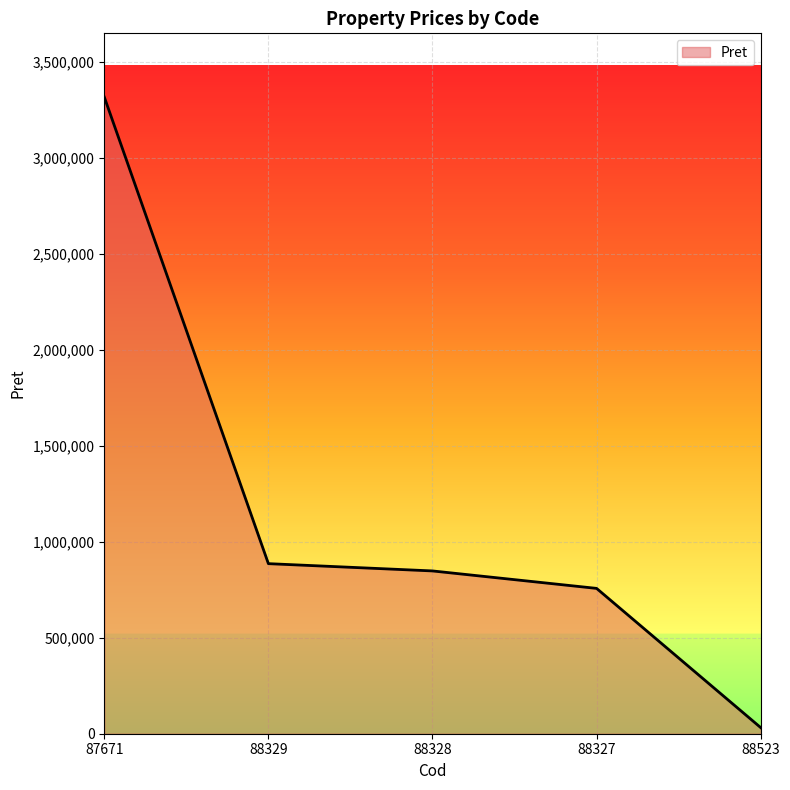

Rank the categories by value from highest to lowest.

87671, 88329, 88328, 88327, 88523